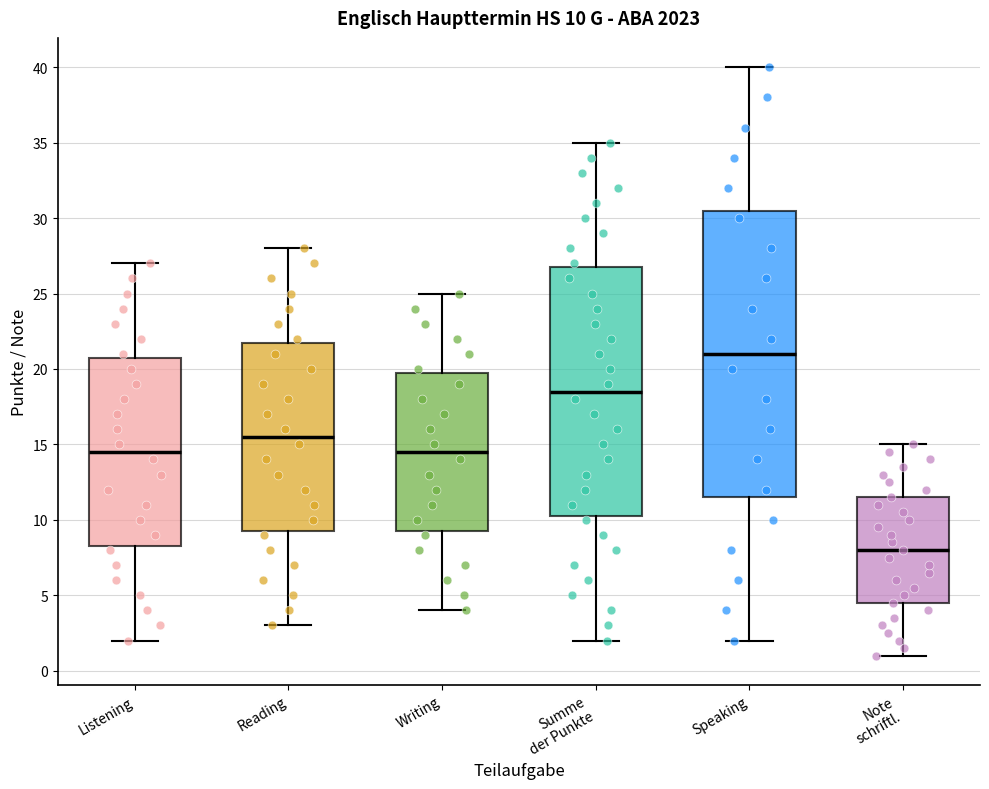

Which box is the tallest, from its lower edge to its upper edge?

Speaking